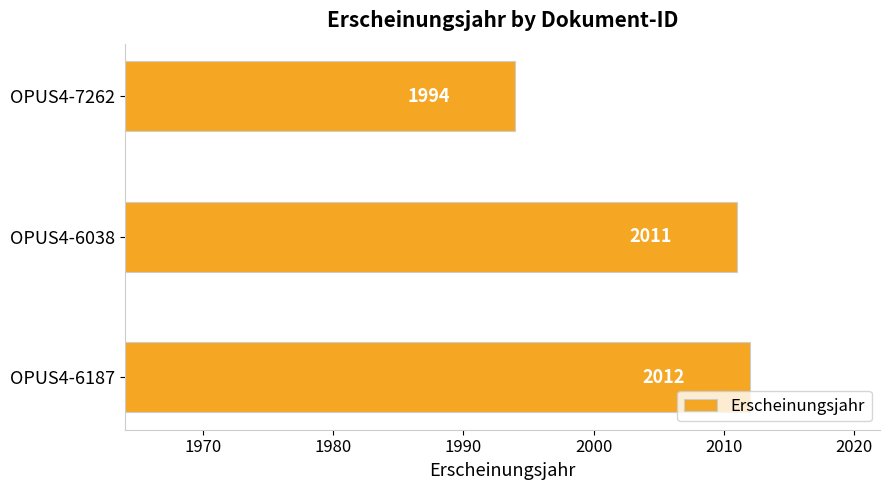

Which label corresponds to the smallest value in the chart?

OPUS4-7262